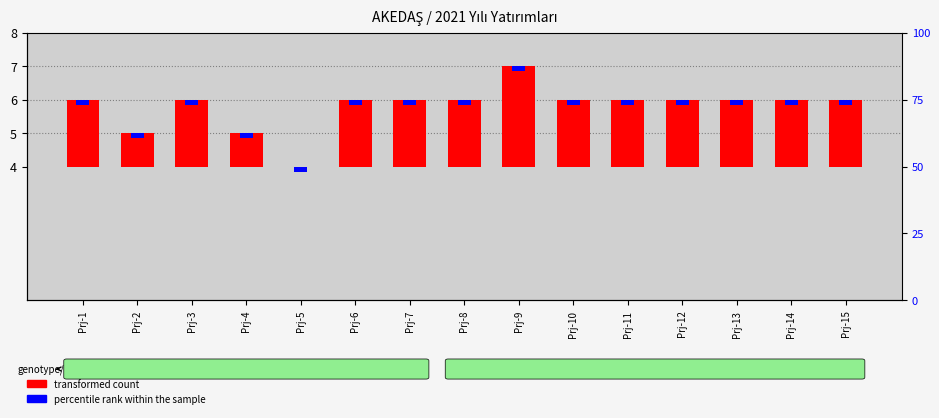

The percentile rank within the sample series shows 0.2 at Prj-11. True or false?

True